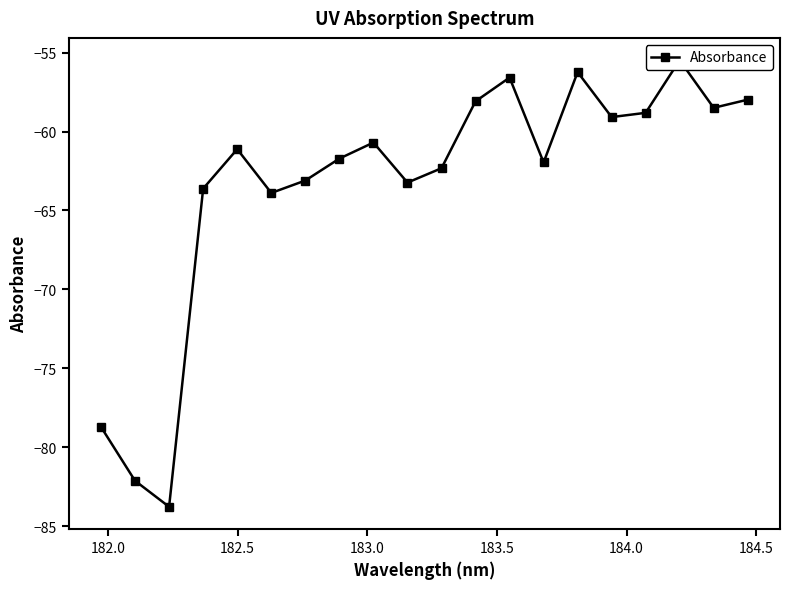

The value at 9 is -100.2. True or false?

False